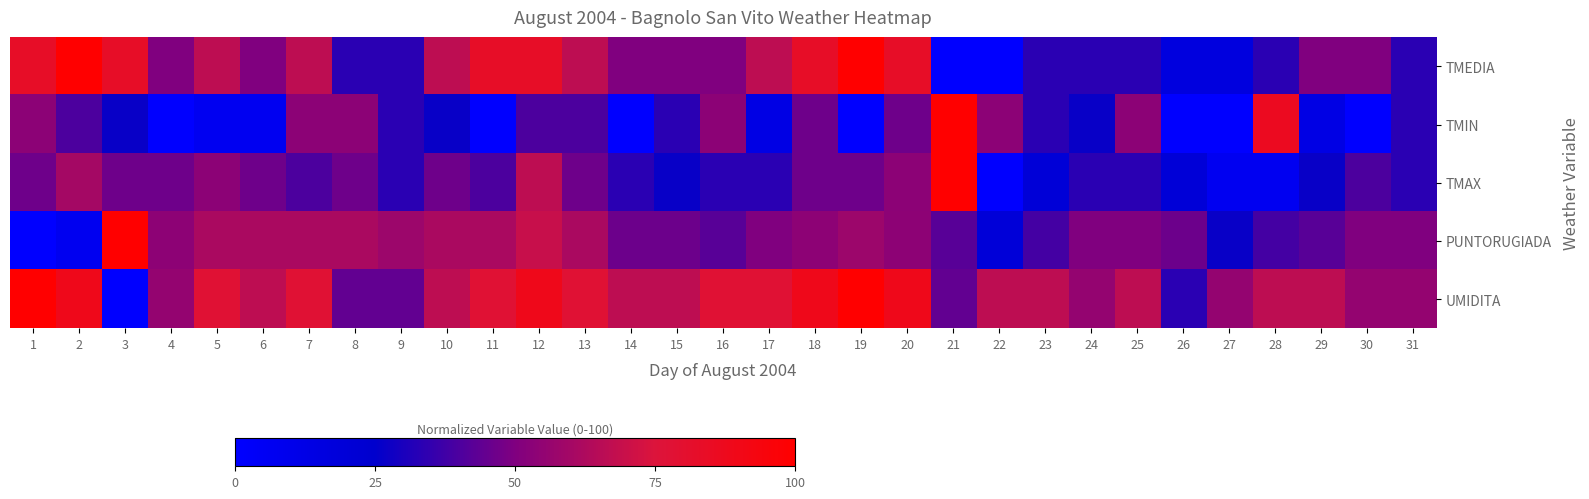

What is the difference between the highest and lowest values at 30?

55.6